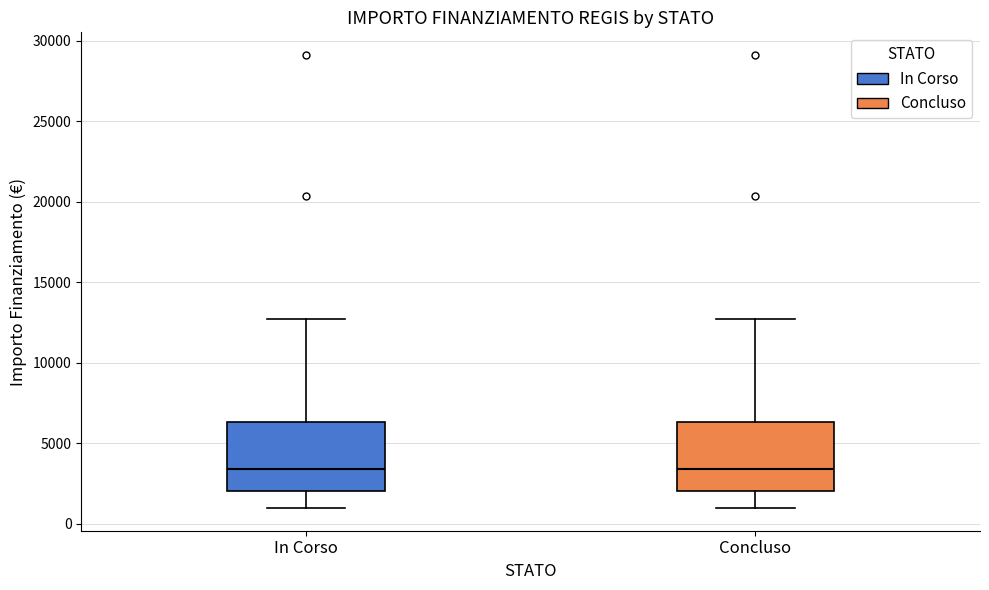

Reading left to right, read every box against the y-axis: the position of its median line, the range the box covers, and the ends of its whiskers. The values are not printed on the chart, so give them approximately, as read against the axis.

In Corso: median 3500, box 2000 to 6500, whiskers 1000 to 12500
Concluso: median 3500, box 2000 to 6500, whiskers 1000 to 12500